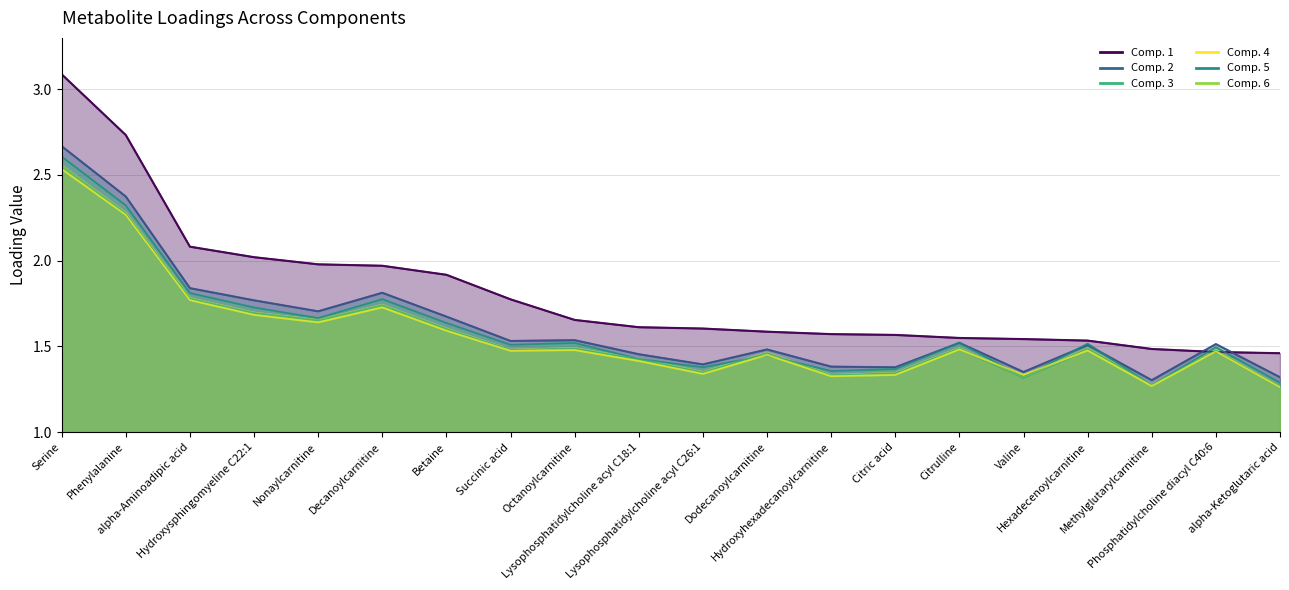

At which category does Comp. 2 reach its first local valley?

Nonaylcarnitine